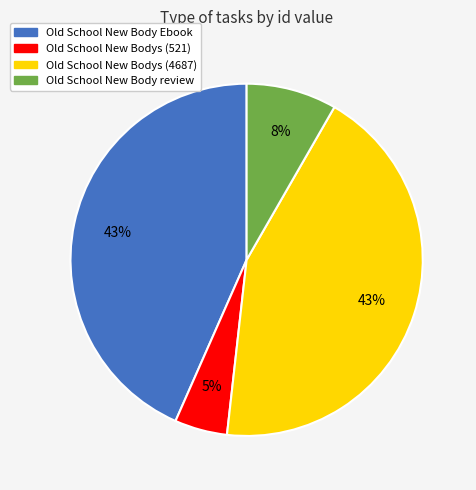

To the nearest percent, what is the average slice percentage?

25%